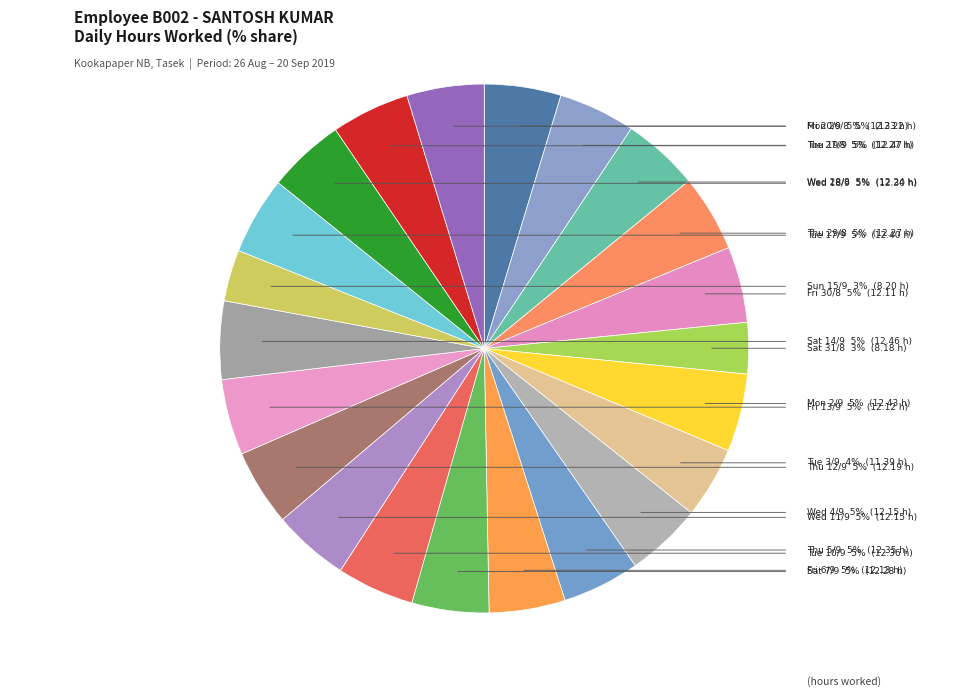

Rank the categories by value from lowest to highest.

Sat 31/8, Sun 15/9, Tue 3/9, Fri 30/8, Fri 13/9, Fri 6/9, Wed 4/9, Wed 11/9, Thu 12/9, Mon 26/8, Wed 28/8, Tue 27/8, Thu 29/8, Sat 7/9, Wed 18/9, Fri 20/9, Thu 5/9, Tue 10/9, Tue 17/9, Mon 2/9, Sat 14/9, Thu 19/9